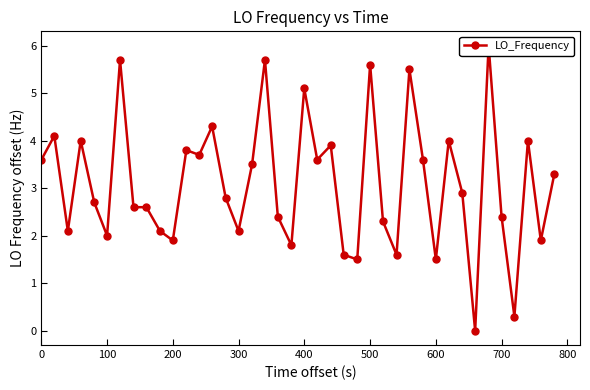

What is the sum of all values?

124.1